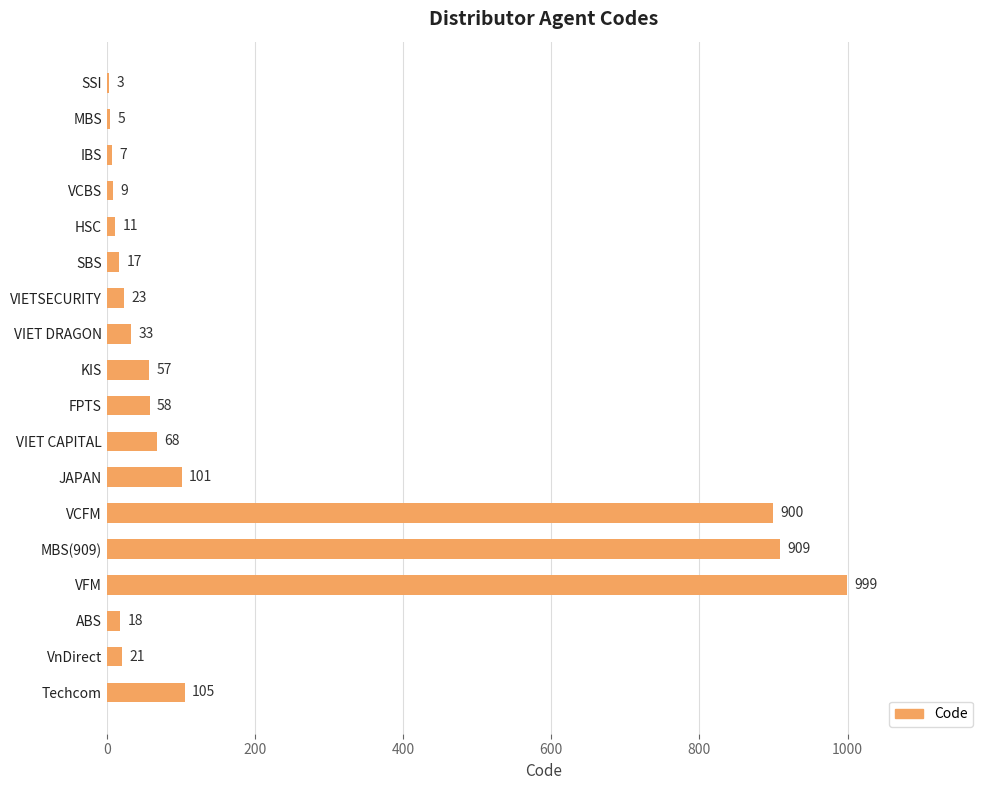

Is it true that the value at JAPAN is 101?

True